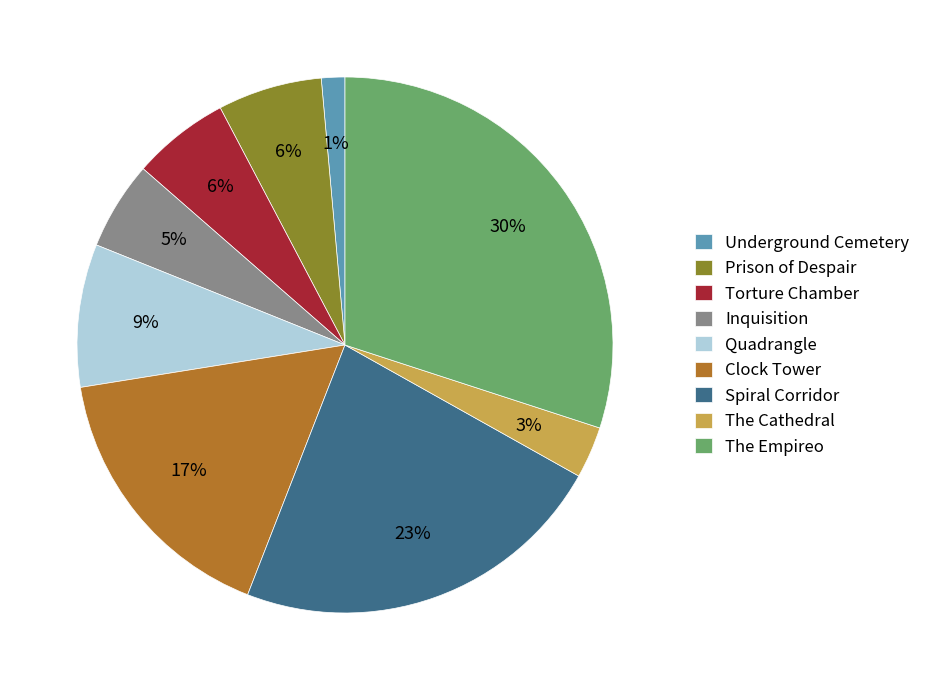

To the nearest percent, what percentage of the pie is Spiral Corridor?

23%